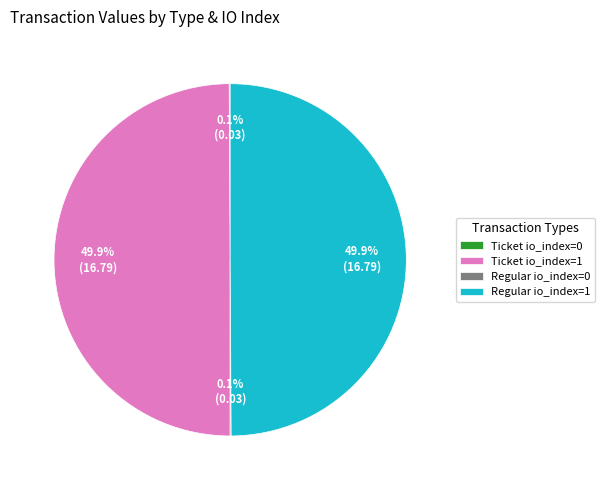

How much of the chart is everything except Regular io_index=1?

50.1%